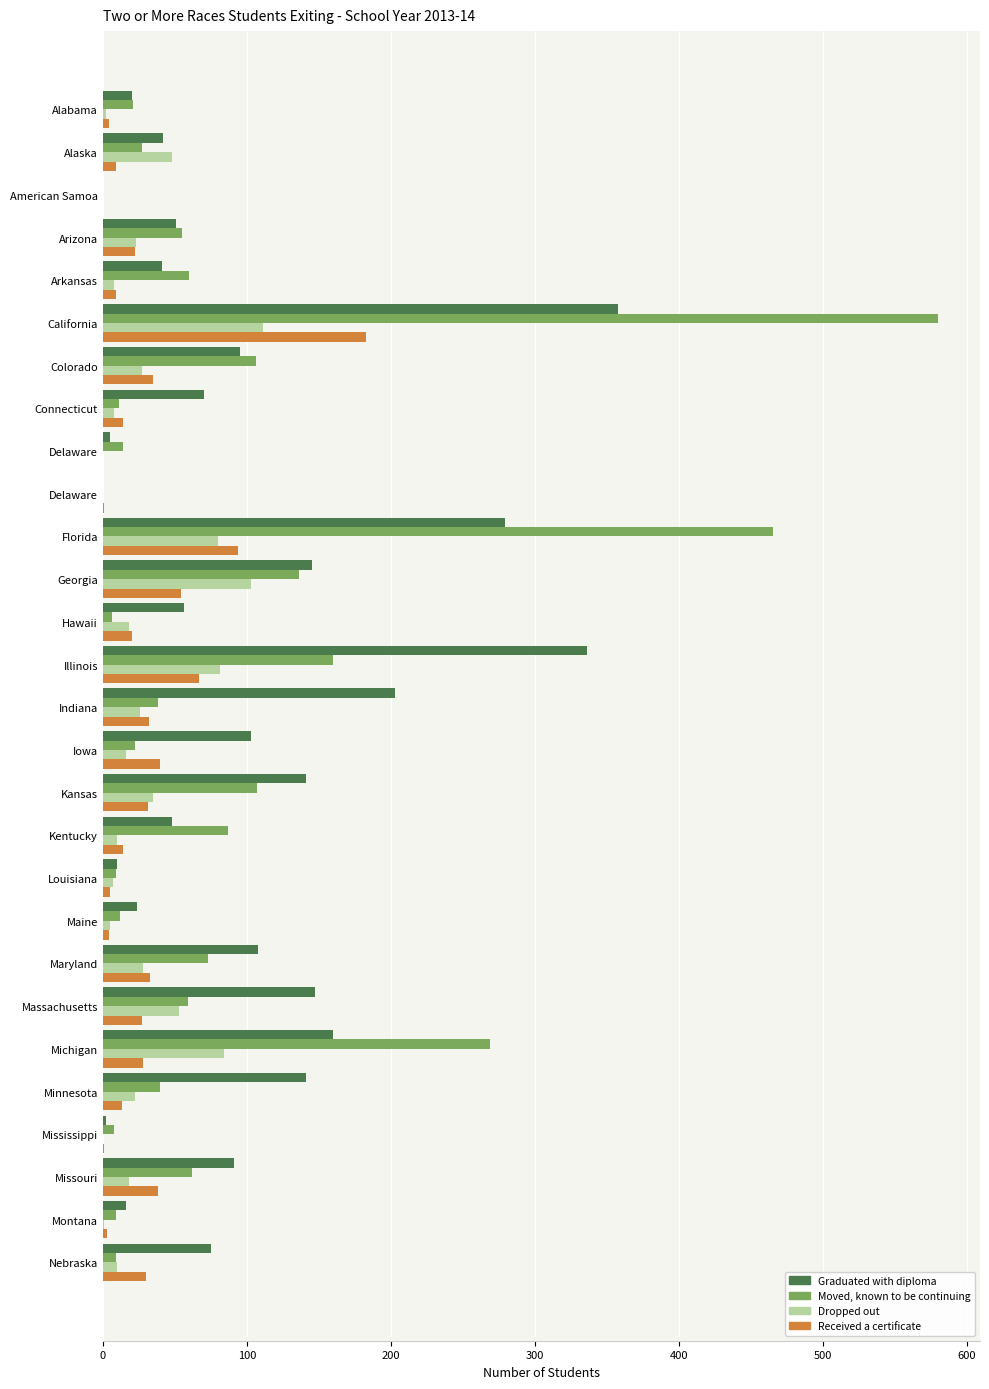

What is the difference between the maximum and minimum values in the Graduated with diploma series?

358